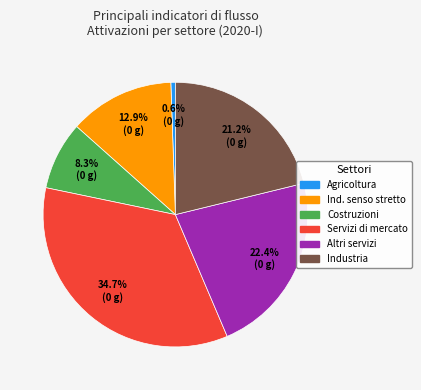

How many segments does this pie chart have?

6